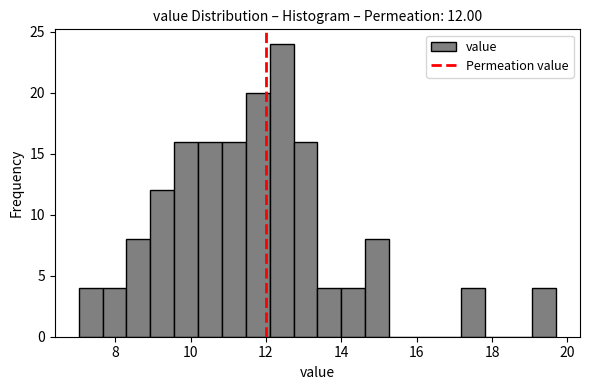

Read against the x-axis, roughly where is the centre of the tallest bar?

12.4